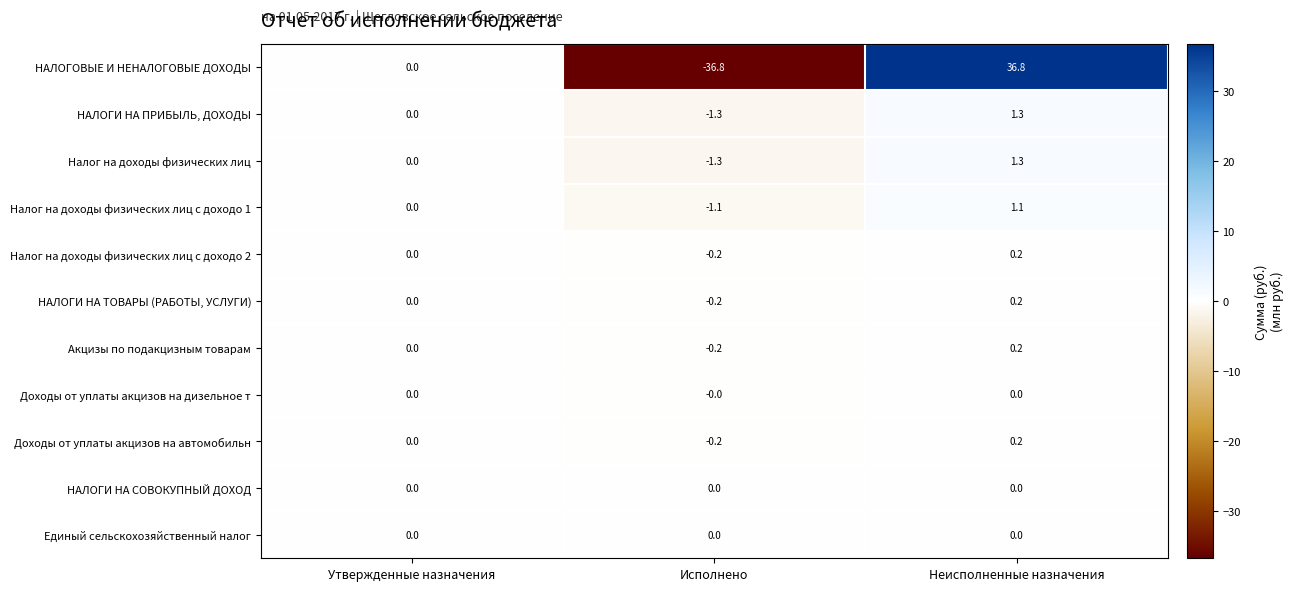

What is the difference between the highest and lowest values at Исполнено?

36.8